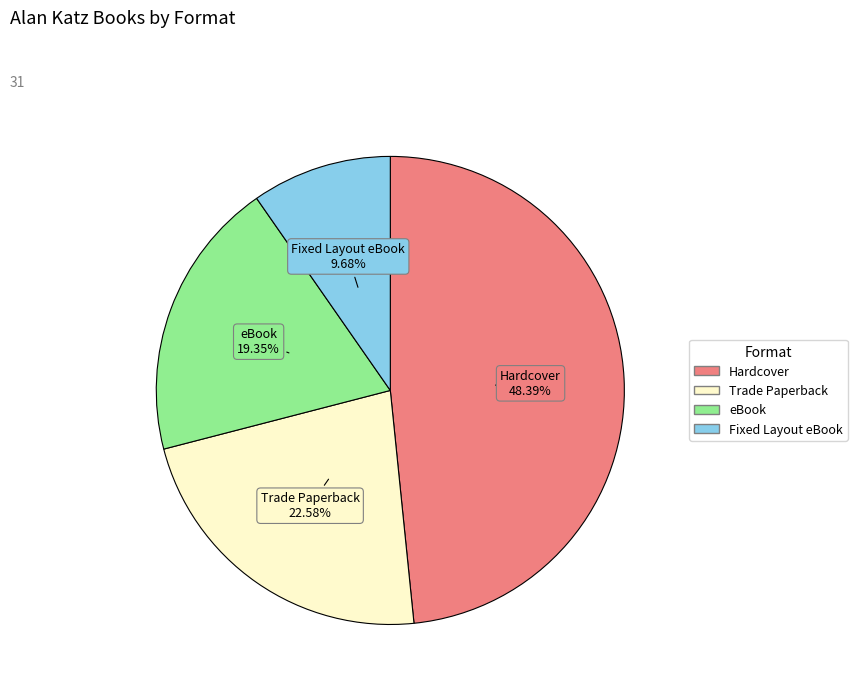

Rank the categories by value from lowest to highest.

Fixed Layout eBook, eBook, Trade Paperback, Hardcover